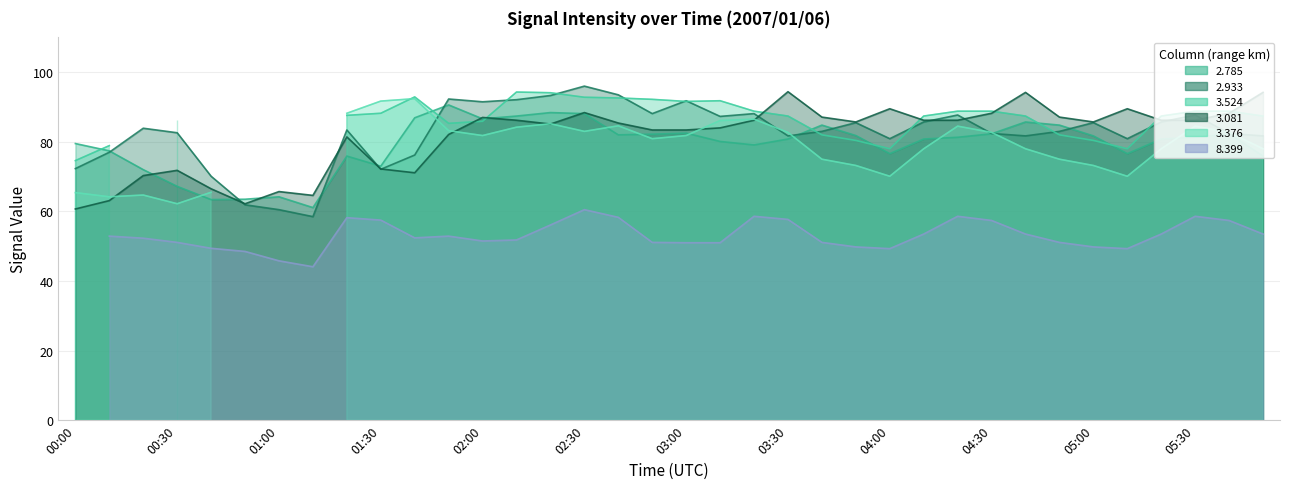

What is the label of the 4th point from the left?

00:30